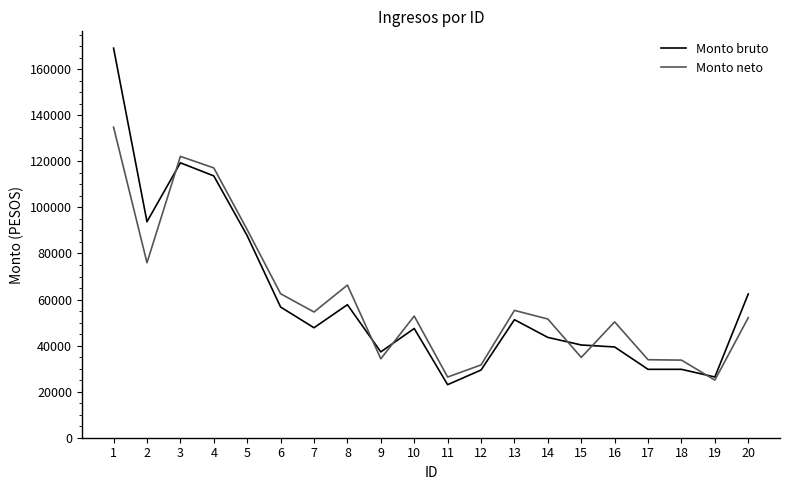

What is the difference between the Monto bruto values at 8 and 14?

14200